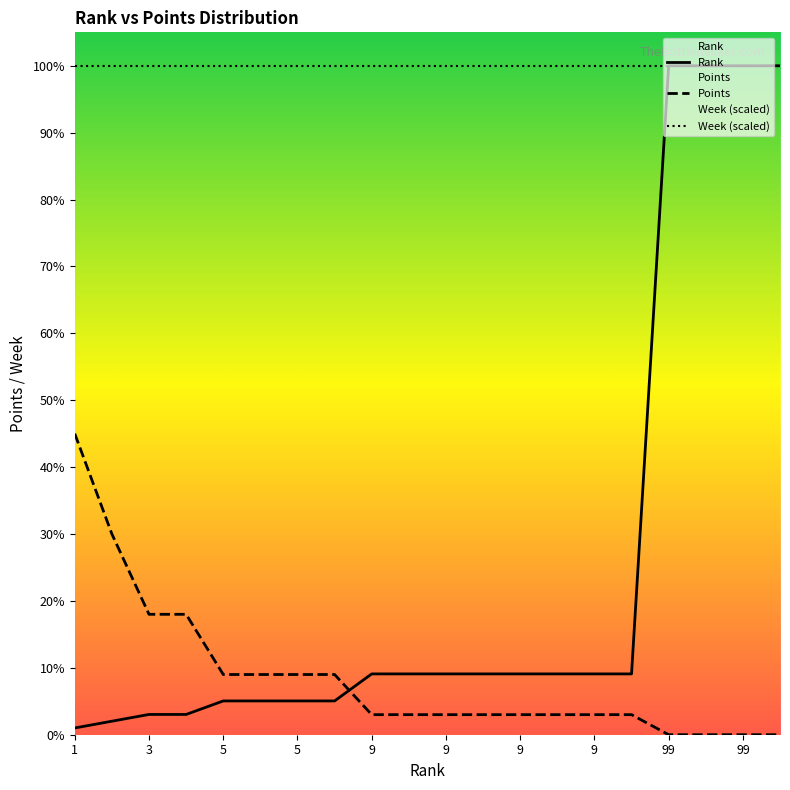

How many times do Points and Rank cross each other?

1